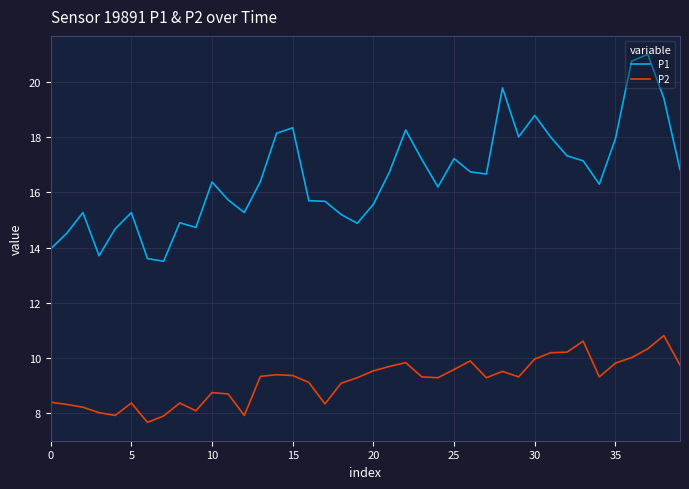

What is the maximum value shown in the chart?

21.0